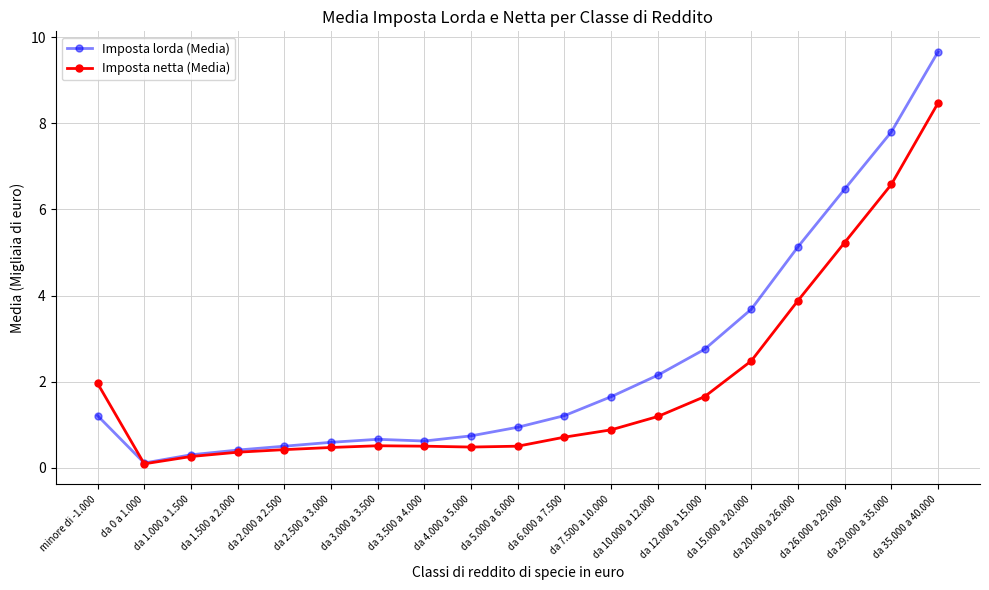

Is it true that Imposta lorda (Media) equals 1.8 at da 6.000 a 7.500?

False